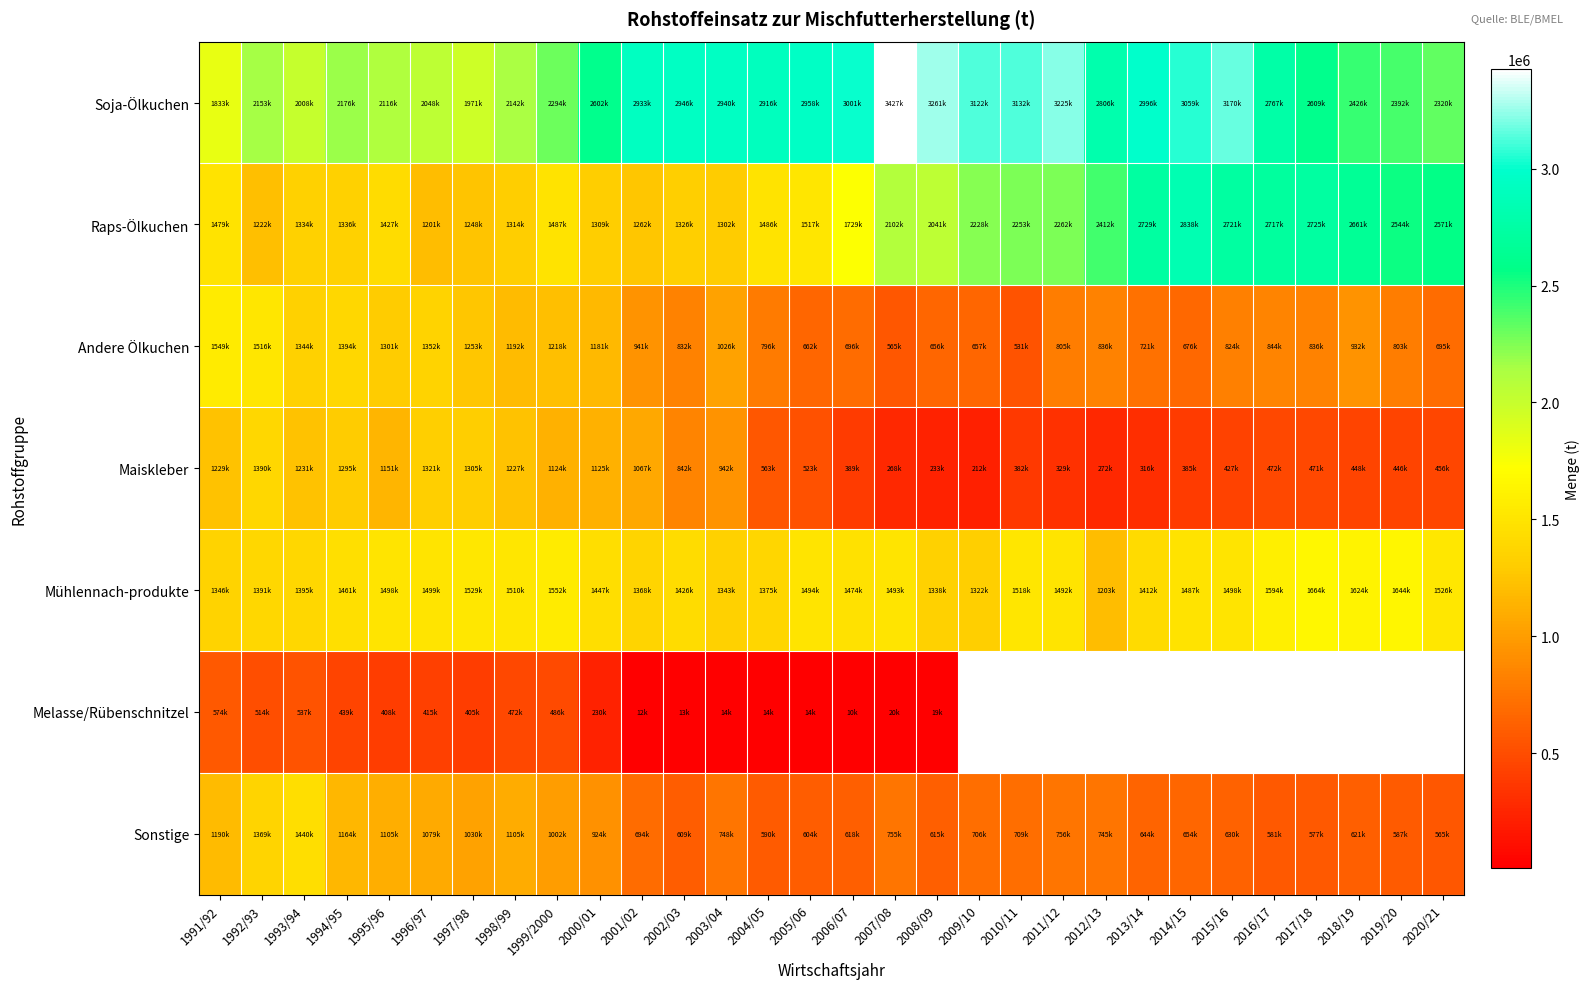

How many data points in Sonstige are less than 709472?

15